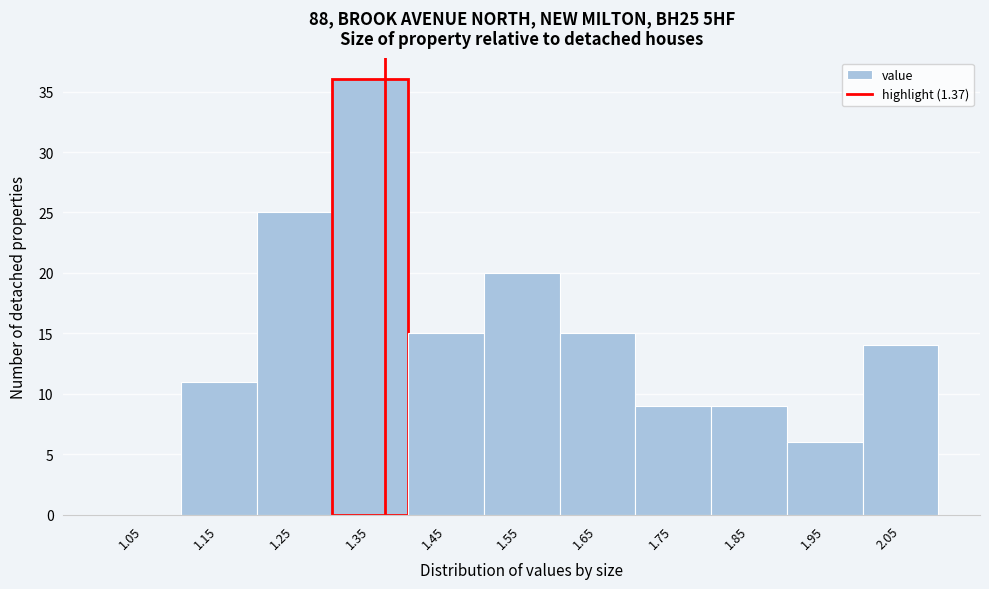

Reading left to right, transcribe this chart: for each bar, give the range it covers on the x-axis and its height. The values are not printed on the chart, so give them approximately, as read against the axis.

1.0 to 1.1: 0
1.1 to 1.2: 11
1.2 to 1.3: 25
1.3 to 1.4: 36
1.4 to 1.5: 15
1.5 to 1.6: 20
1.6 to 1.7: 15
1.7 to 1.8: 9
1.8 to 1.9: 9
1.9 to 2.0: 6
2.0 to 2.1: 14